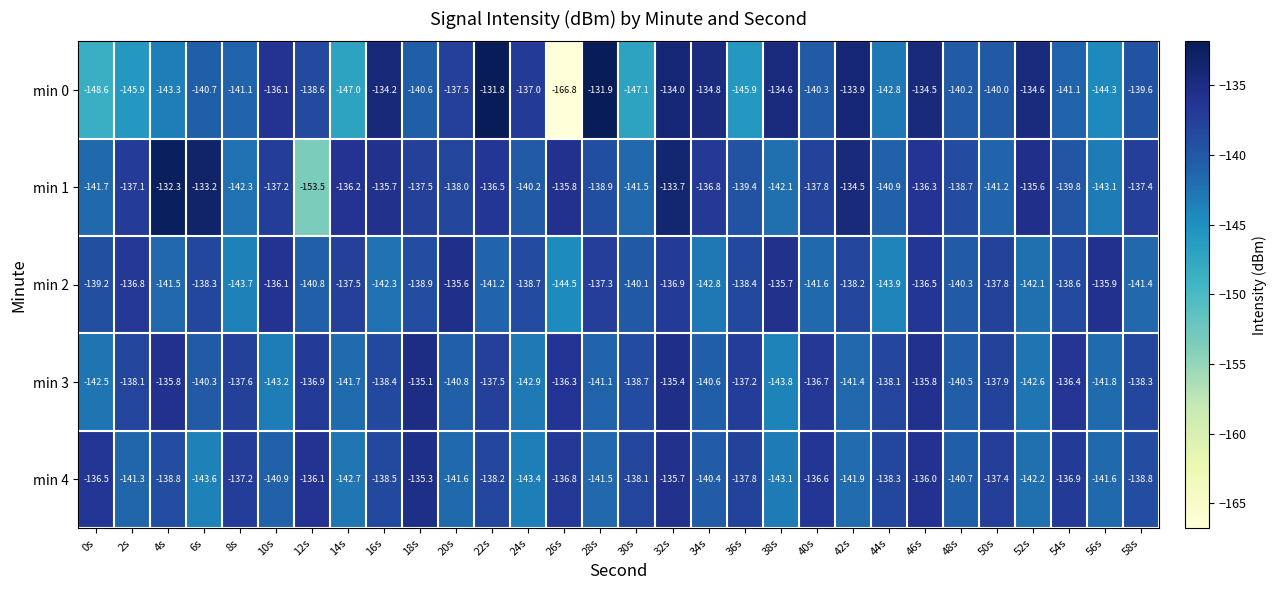

What is the difference between the highest and lowest values at 14s?

10.8